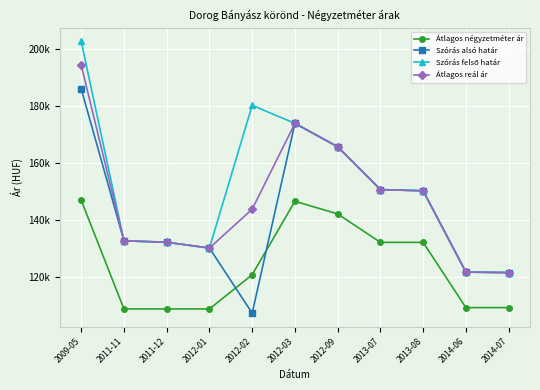

What is the maximum value for Átlagos reál ár?

194273